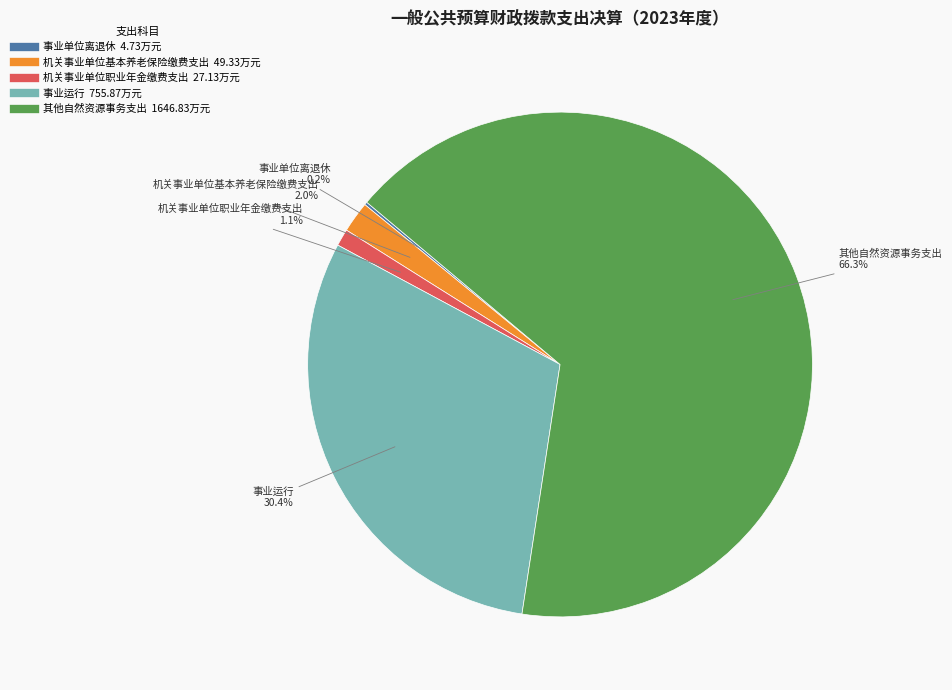

Does any single category account for the majority?

Yes